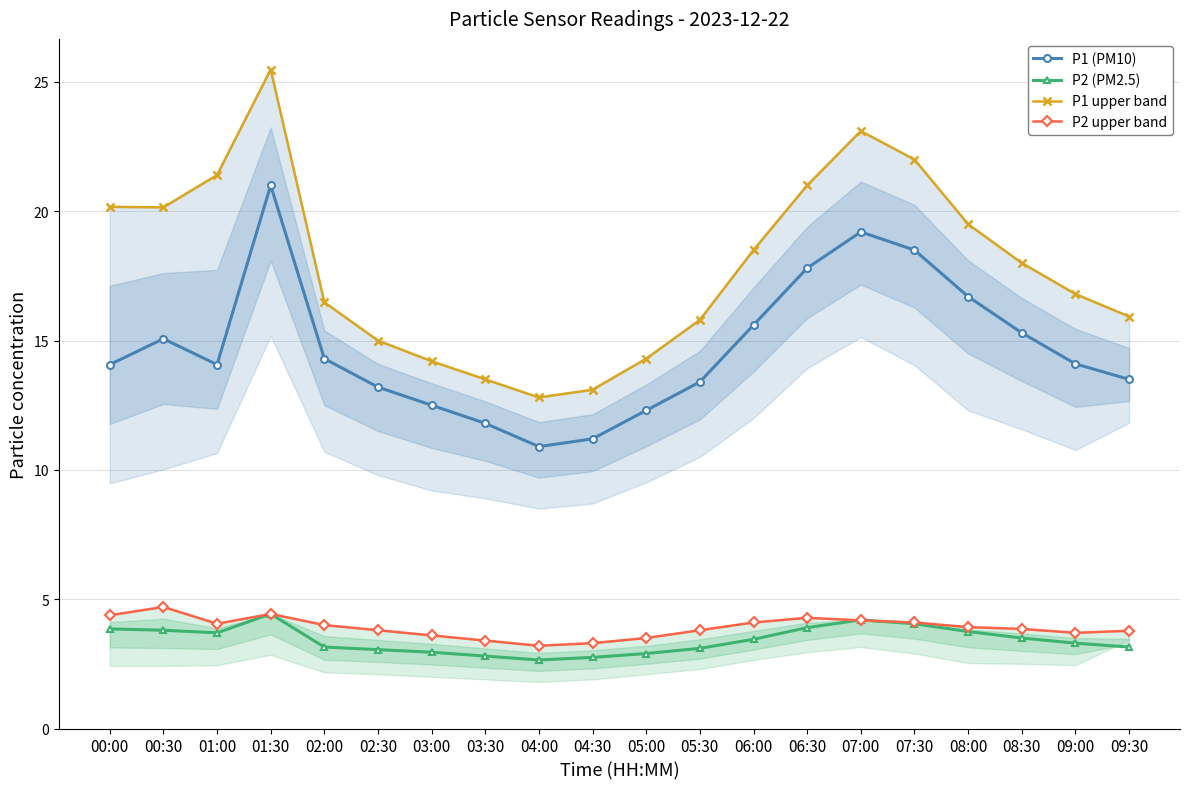

What is the label of the 16th point from the right?

02:00